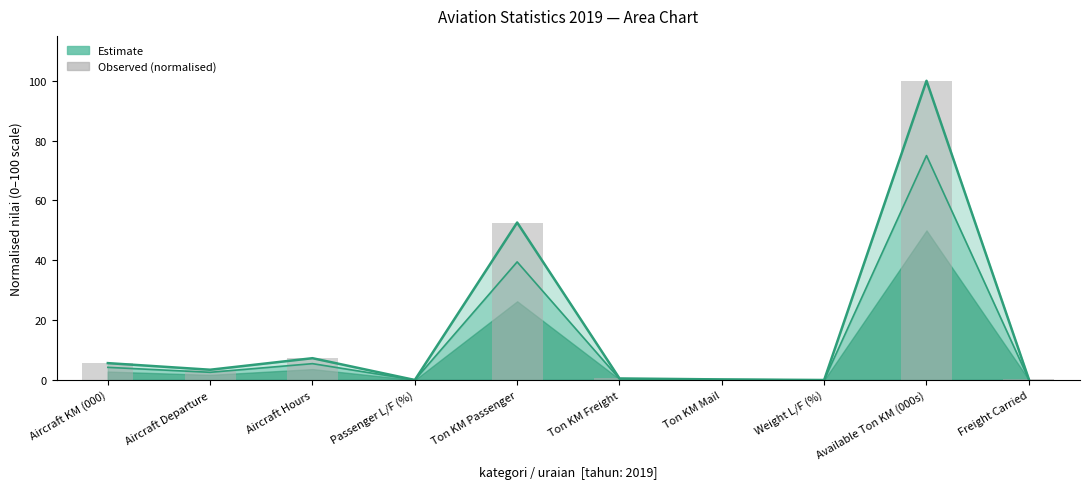

Reading left to right, extract all data points from this chart.

5.6	3.4	7.3	0.0	52.6	0.5	0.2	0.0	100.0	0.3